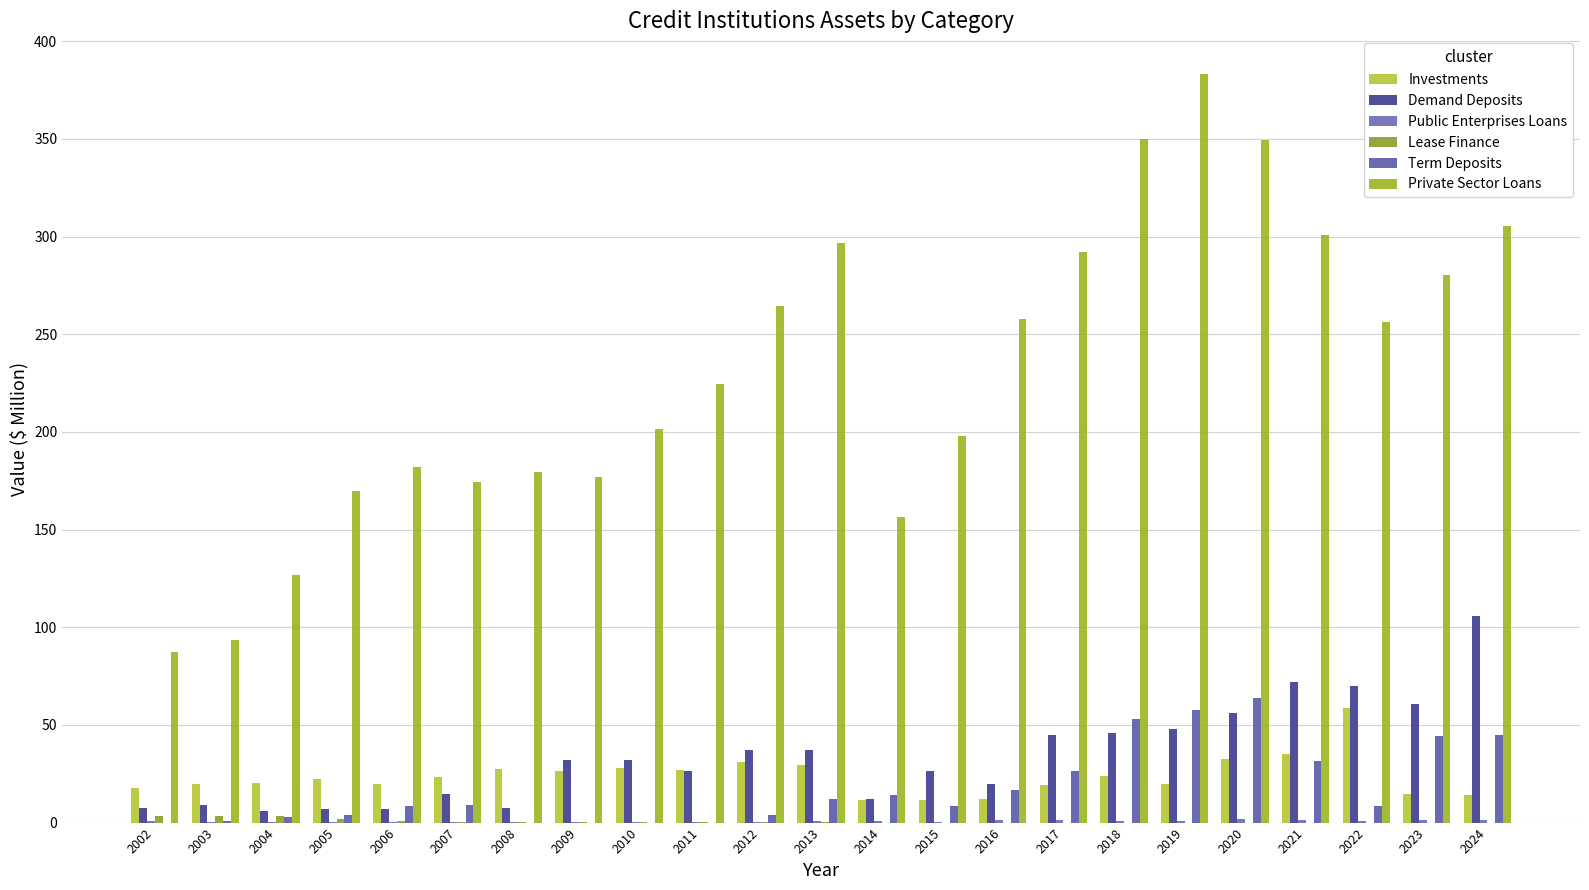

Are the bars grouped side by side (vs. stacked)?

Yes